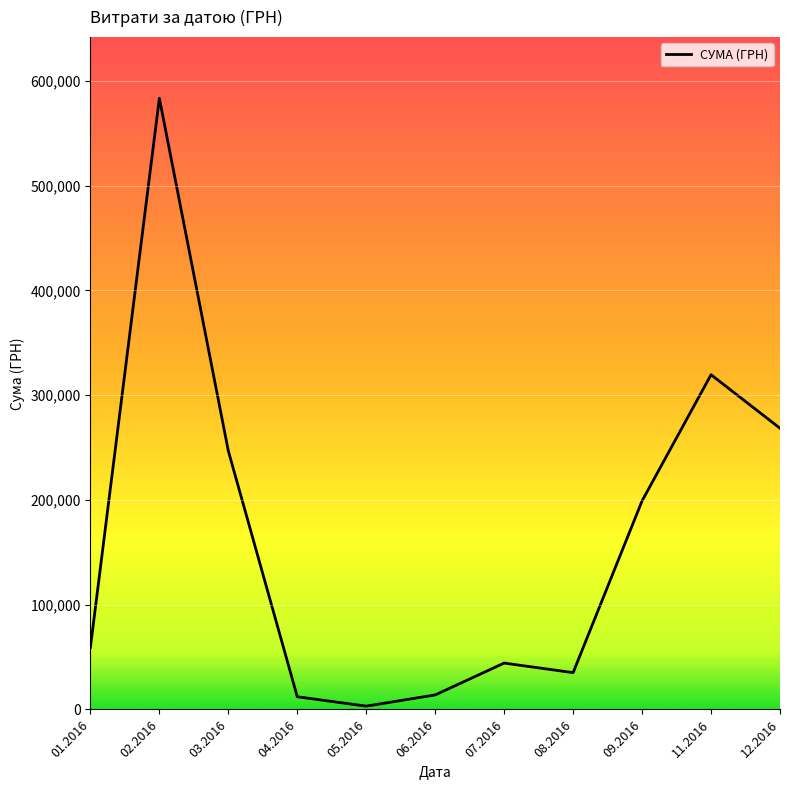

True or false: there are more than 2 points higher than both neighbors.

True